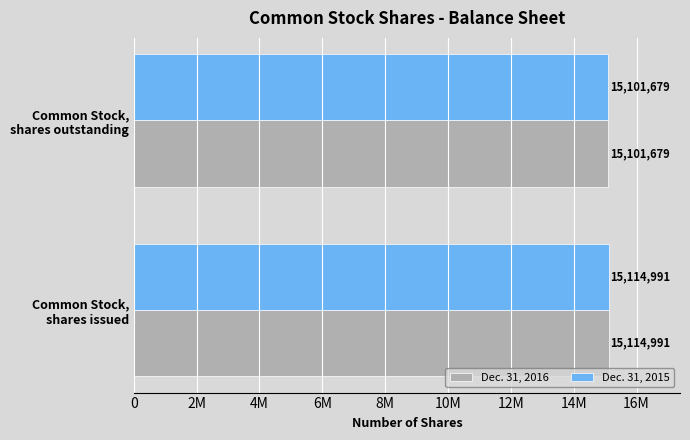

Which series has the largest total across all categories?

Dec. 31, 2016